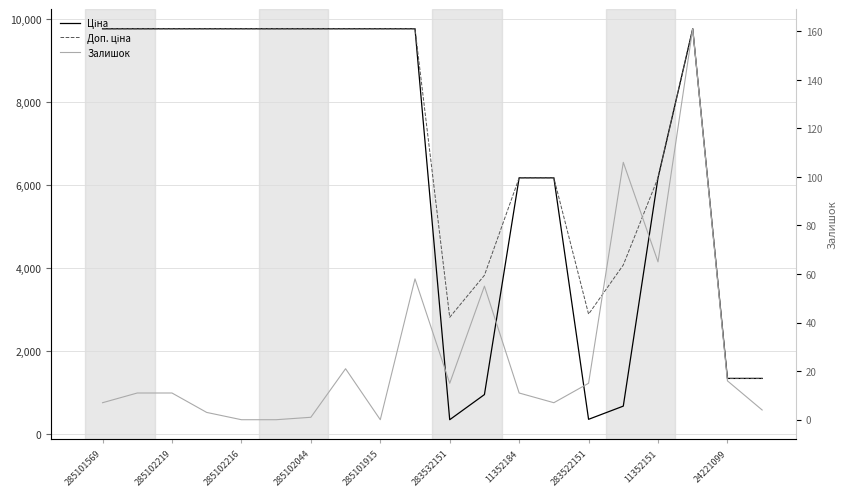

Is this an area chart (filled region under the line)?

No